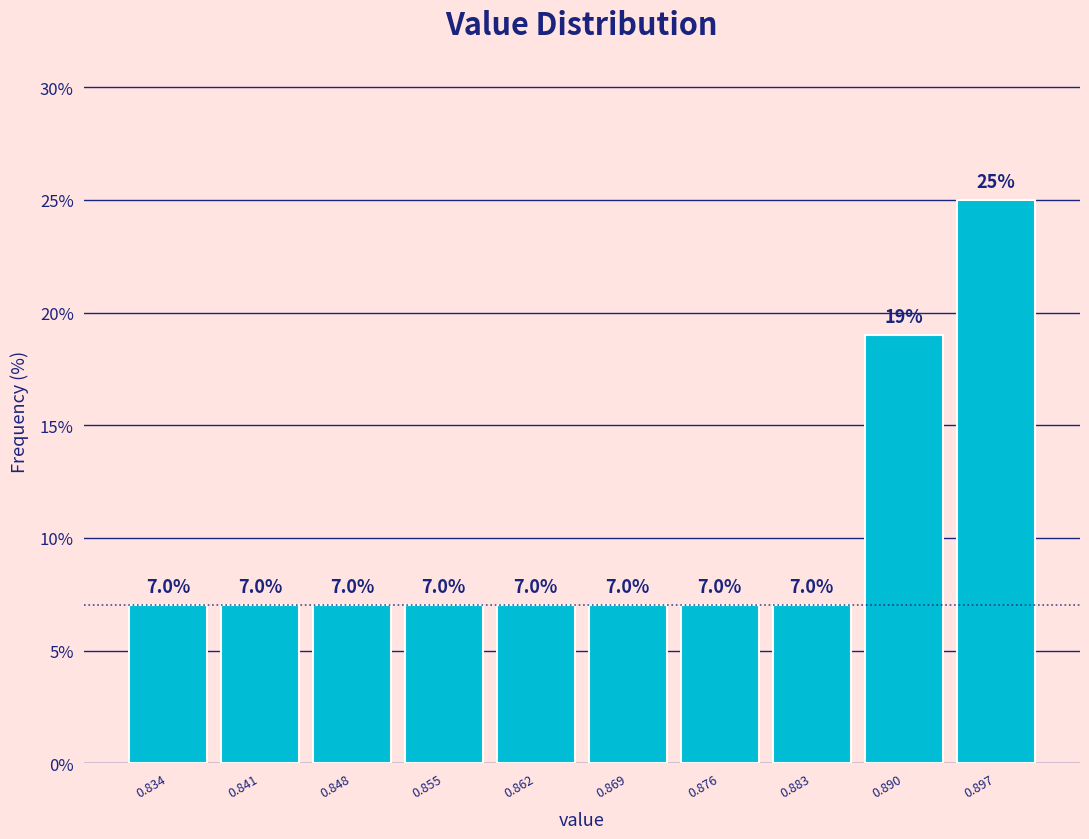

How tall is the bar that spans 0.838 to 0.845 on the x-axis? The bar edges are not printed on the chart, so give them approximately, as read against the axis.

7.0